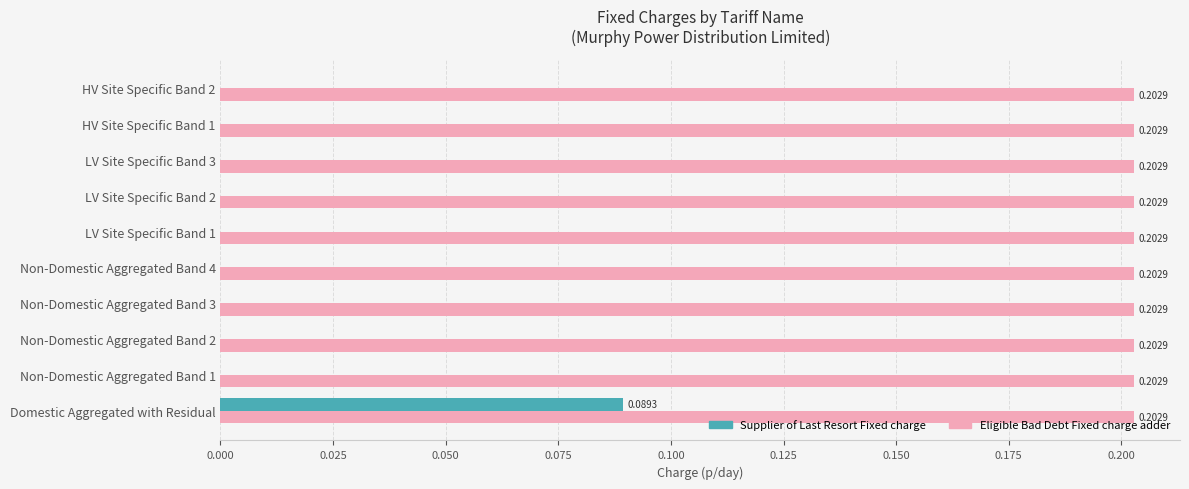

What is the sum of the Eligible Bad Debt Fixed charge adder values at LV Site Specific Band 2 and Non-Domestic Aggregated Band 2?

0.4